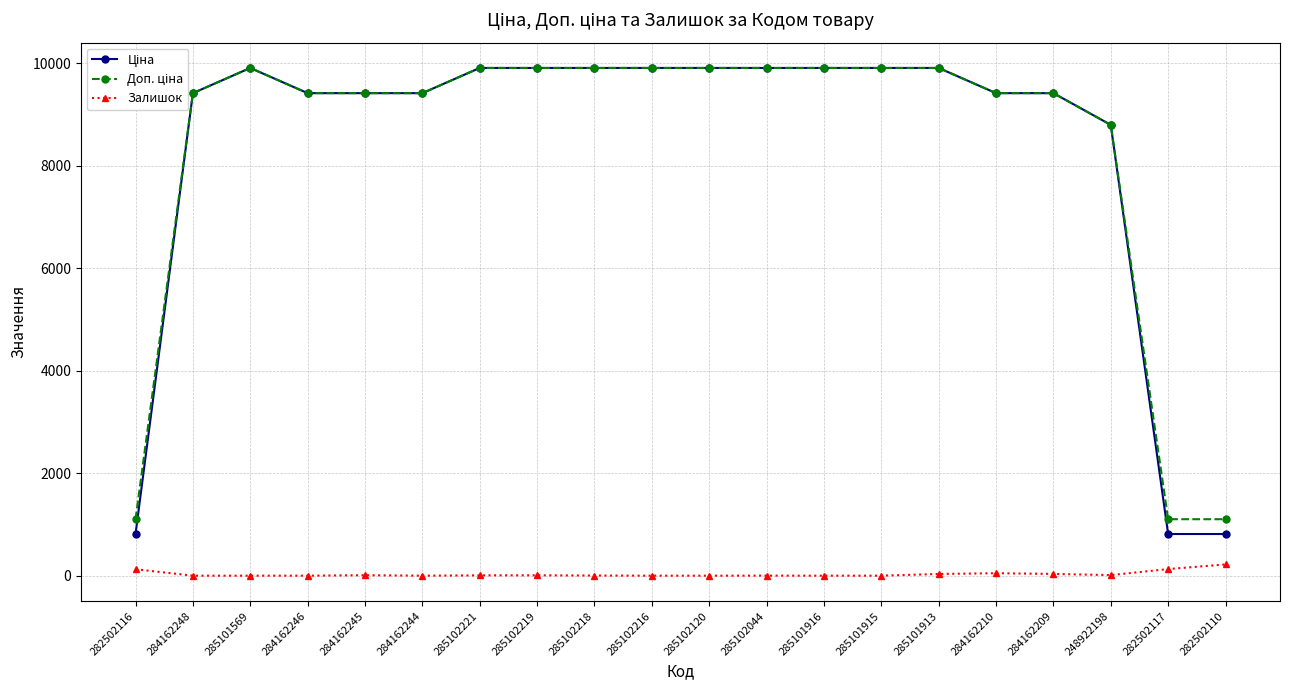

At how many categories does at least one series exceed 7594?

17